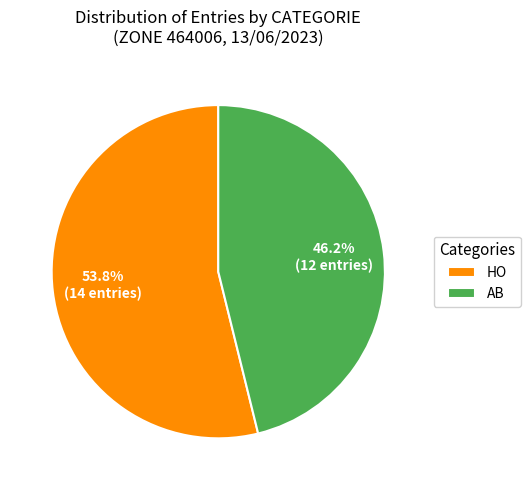

Rank the categories by value from highest to lowest.

HO, AB